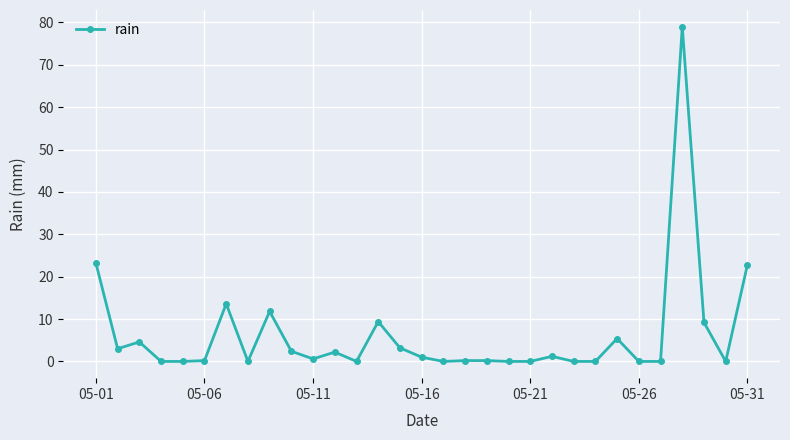

What is the difference between the maximum and minimum values?

79.0